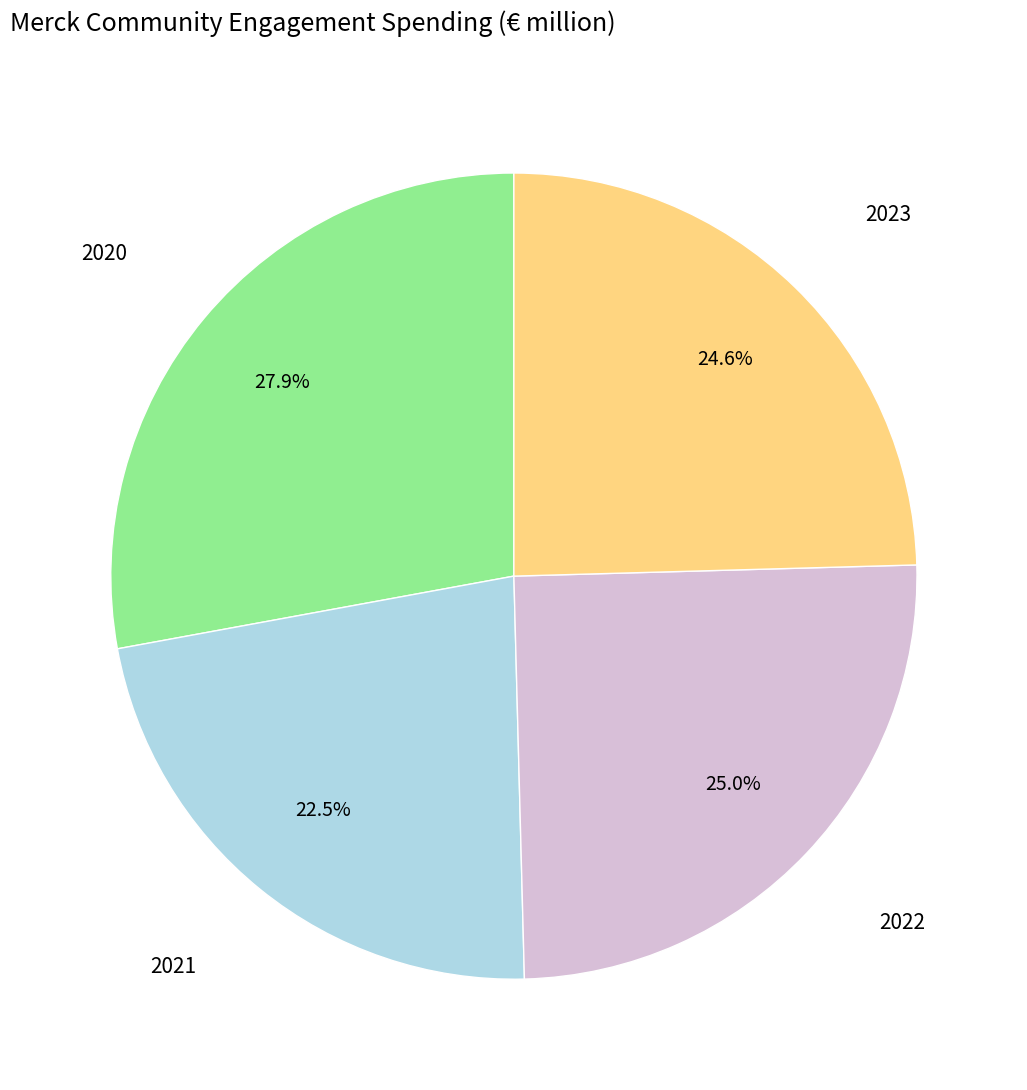

Is there any slice that represents more than half of the pie?

No